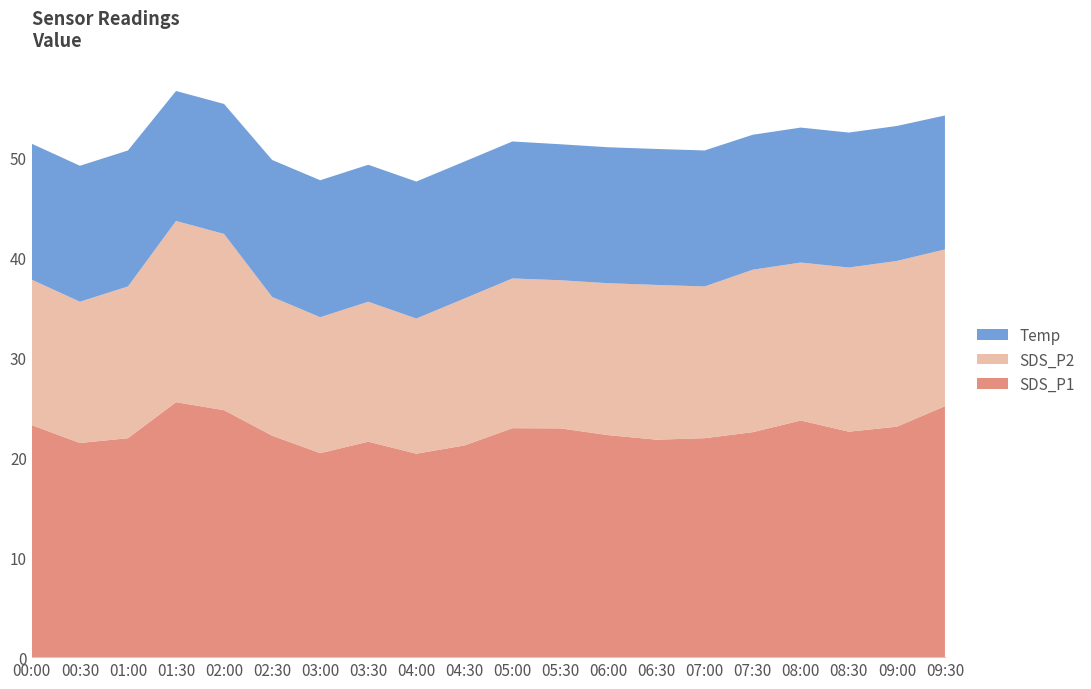

Reading left to right, extract all data points from this chart.

SDS_P1: 23.2	21.4	21.9	25.5	24.7	22.1	20.4	21.6	20.4	21.2	22.9	22.9	22.2	21.8	21.9	22.5	23.7	22.6	23.1	25.1
SDS_P2: 14.6	14.1	15.2	18.1	17.6	13.9	13.6	14.0	13.5	14.7	15.0	14.8	15.2	15.5	15.2	16.2	15.8	16.4	16.6	15.7
Temp: 13.6	13.6	13.6	13.0	13.0	13.7	13.7	13.7	13.7	13.7	13.7	13.6	13.6	13.6	13.6	13.5	13.5	13.5	13.5	13.4